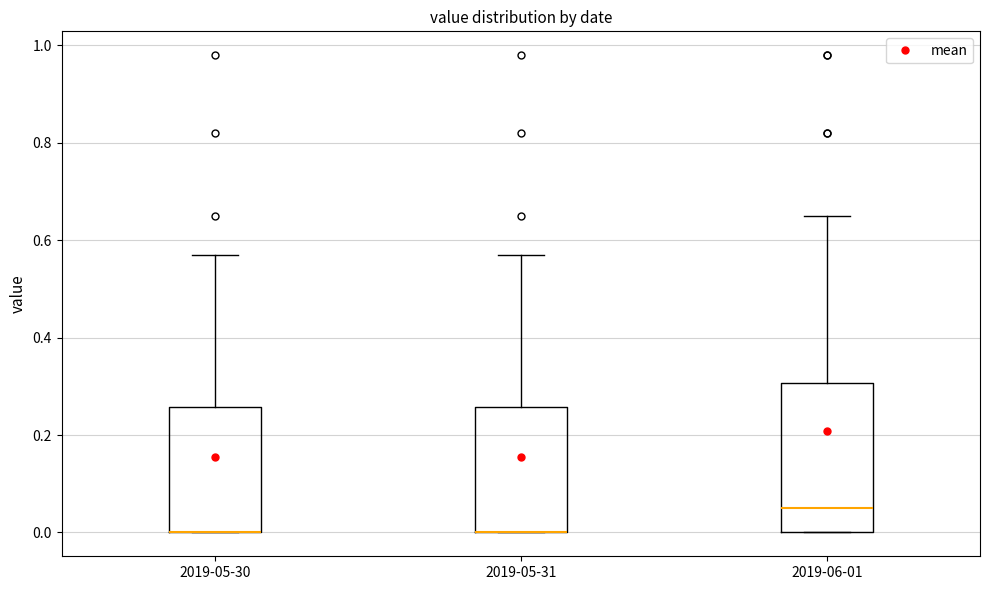

Where does the upper whisker of the box for 2019-05-31 end on the y-axis? The values are not printed on the chart, so give them approximately, as read against the axis.

0.58